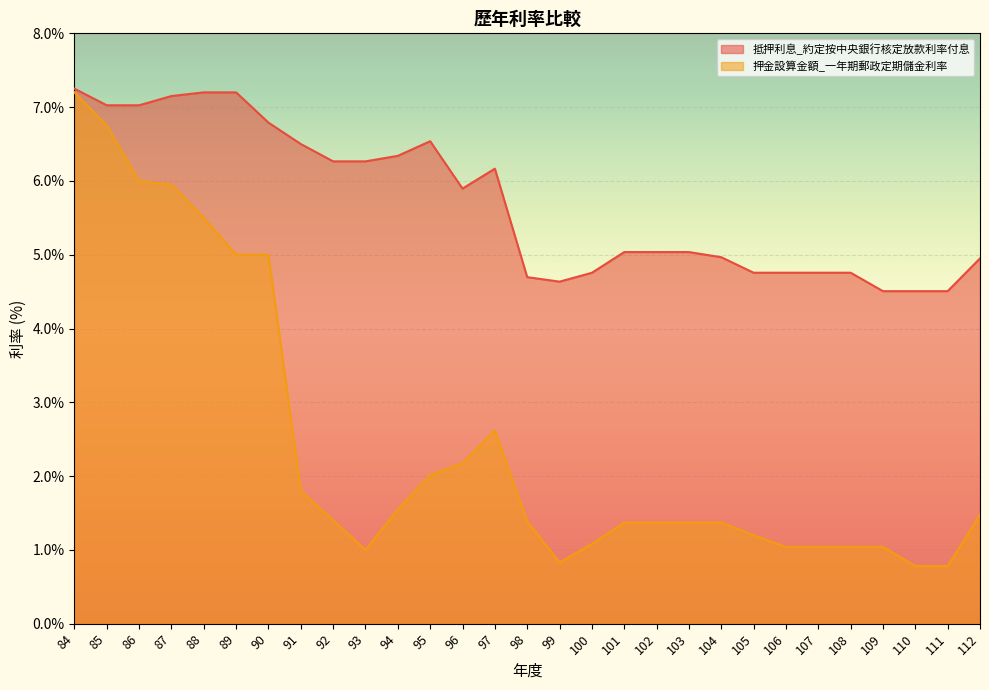

How many interior local peaks does the 抵押利息_約定按中央銀行核定放款利率付息 series have?

2